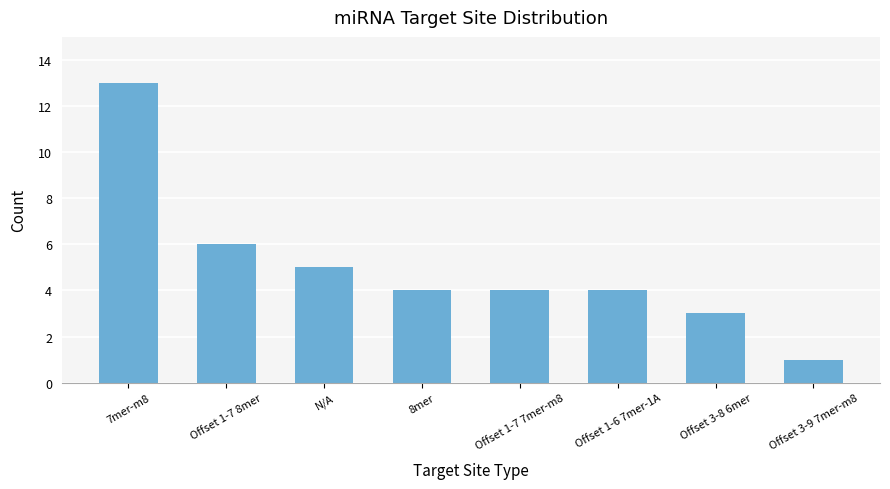

Reading left to right, extract all data points from this chart.

7mer-m8=13	Offset 1-7 8mer=6	N/A=5	8mer=4	Offset 1-7 7mer-m8=4	Offset 1-6 7mer-1A=4	Offset 3-8 6mer=3	Offset 3-9 7mer-m8=1